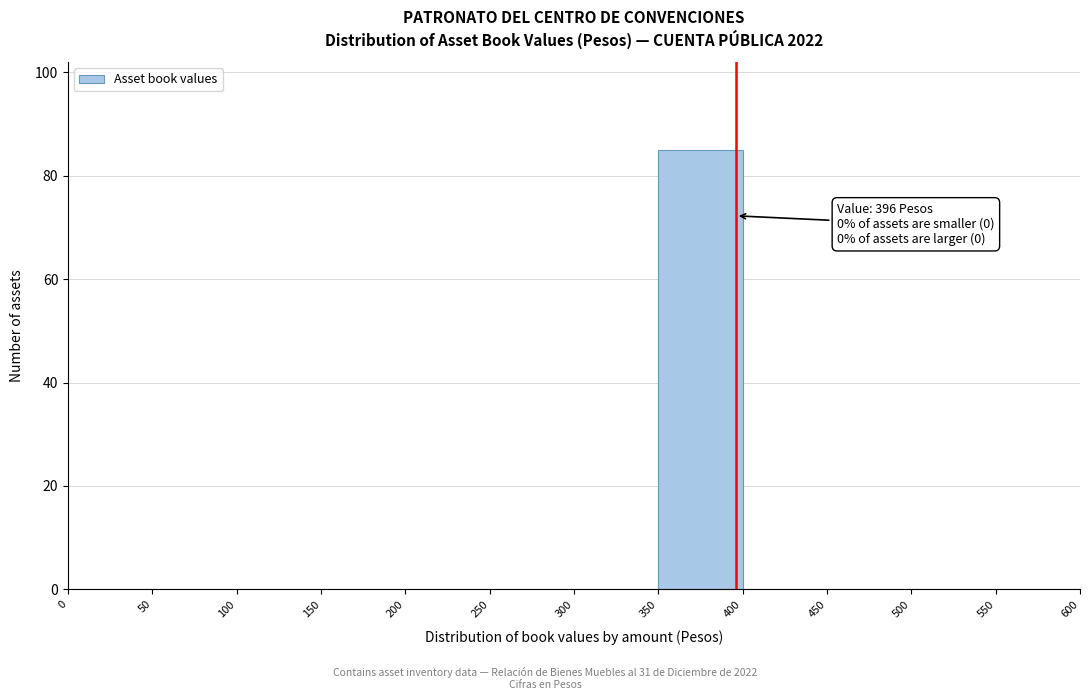

Over which range of the x-axis is the bar tallest?

350 to 400